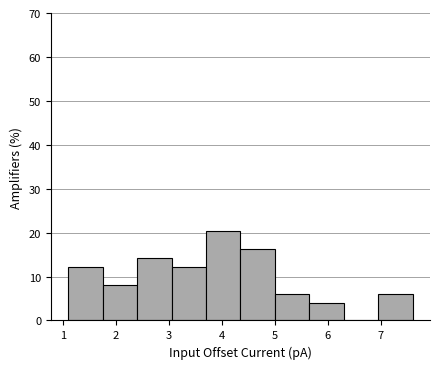

Reading left to right, transcribe this chart: for each bar, give the range it covers on the x-axis and its height. Neither the bar edges nor the heights are printed on the chart, so give them approximately, as read against the axes.

1.10 to 1.75: 12
1.75 to 2.40: 8
2.40 to 3.05: 14
3.05 to 3.70: 12
3.70 to 4.35: 20
4.35 to 5.00: 16
5.00 to 5.65: 6
5.65 to 6.30: 4
6.30 to 6.95: 0
6.95 to 7.60: 6